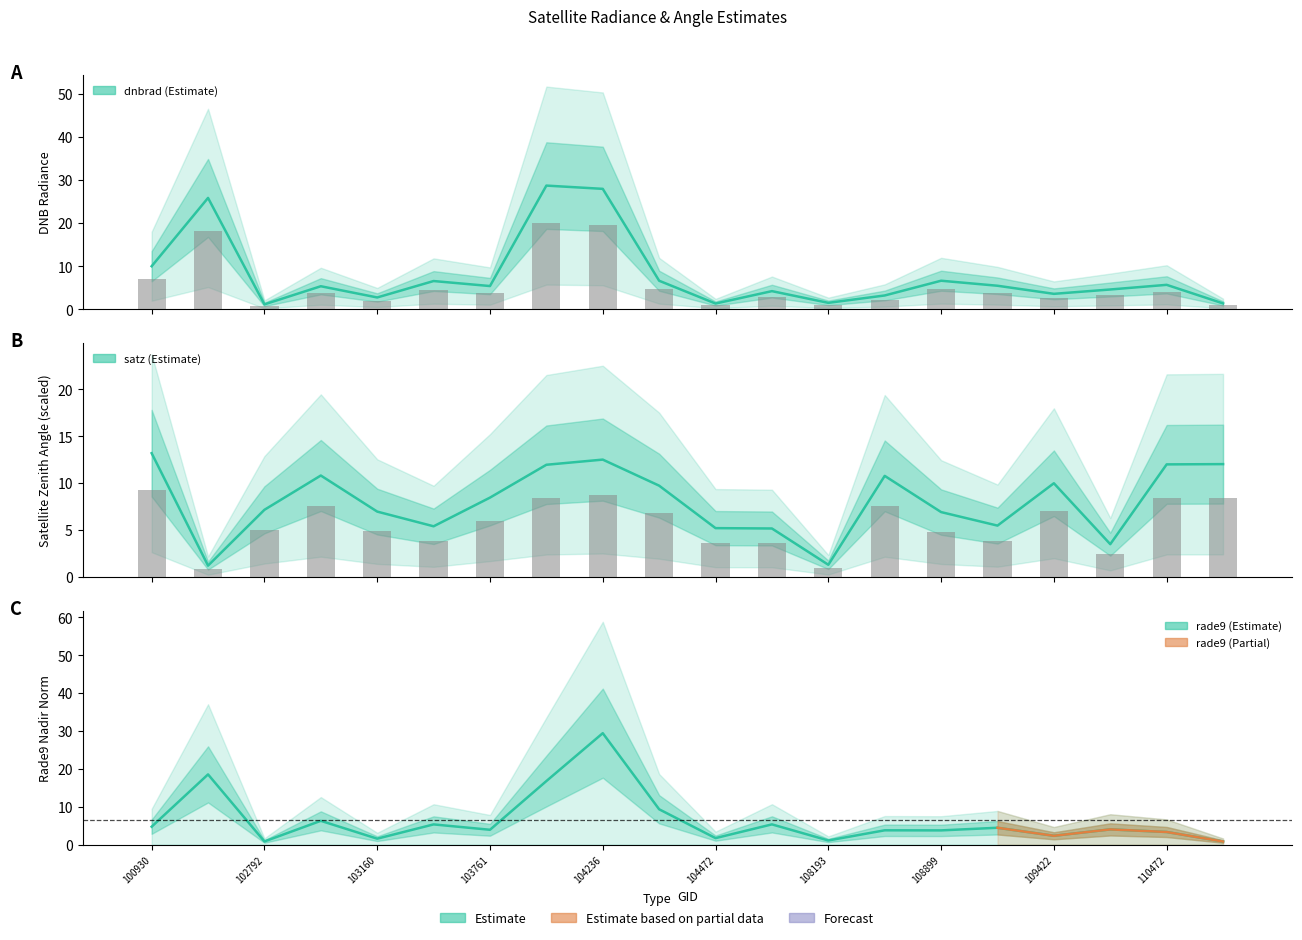

What is the maximum value shown in the chart?

29.4